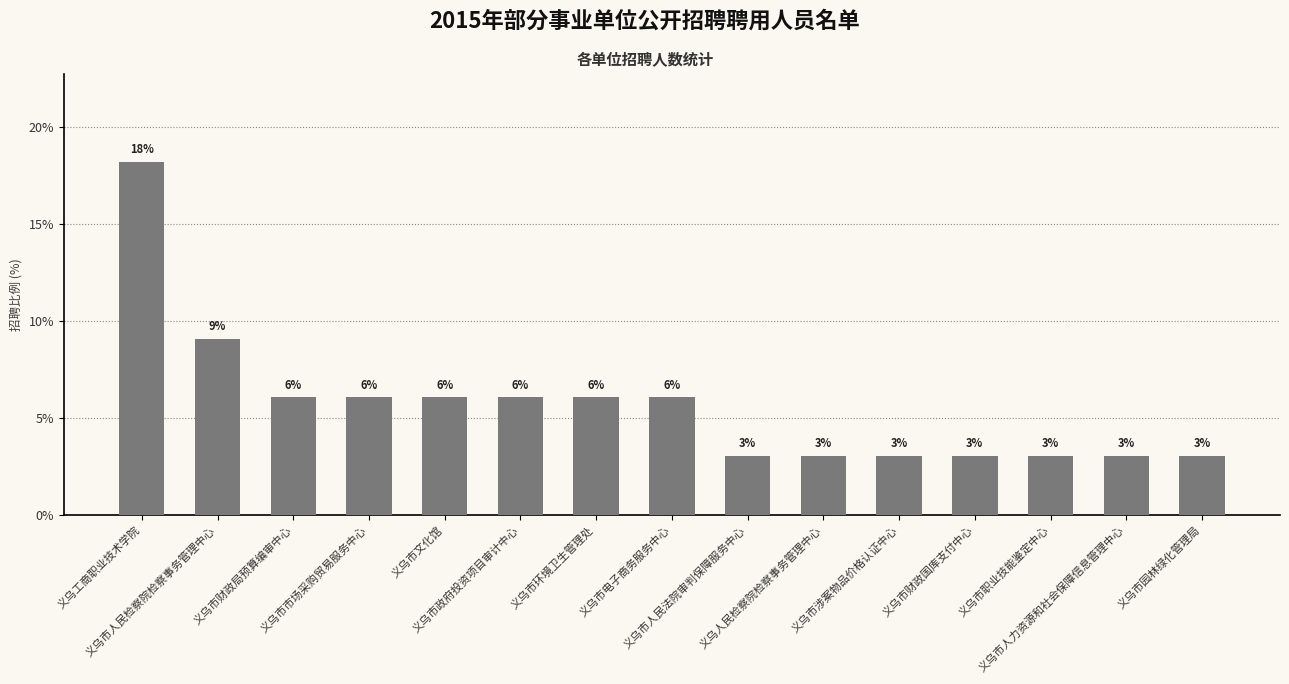

Between 义乌市财政国库支付中心 and 义乌工商职业技术学院, which is larger?

义乌工商职业技术学院